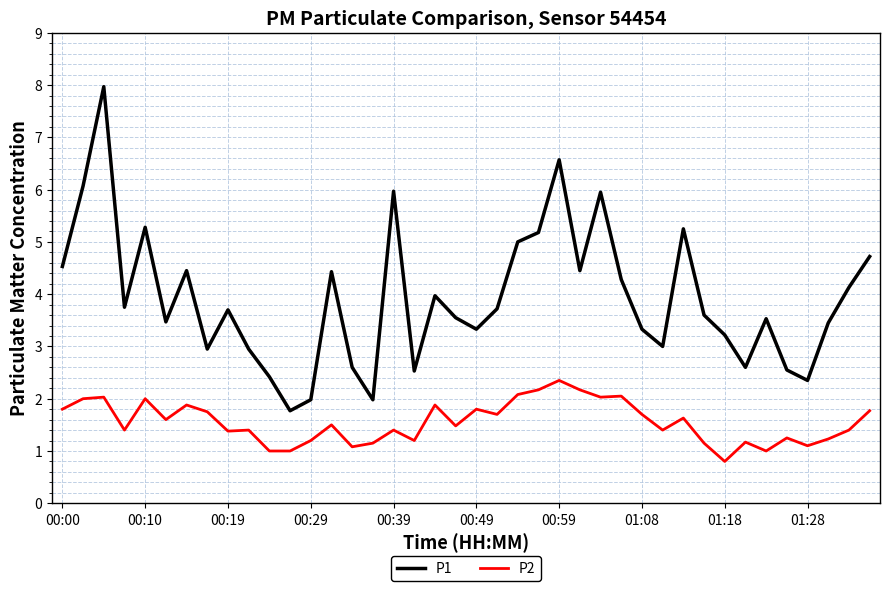

In P1, how many points are lower than both neighbors (excluding endpoints)?

11